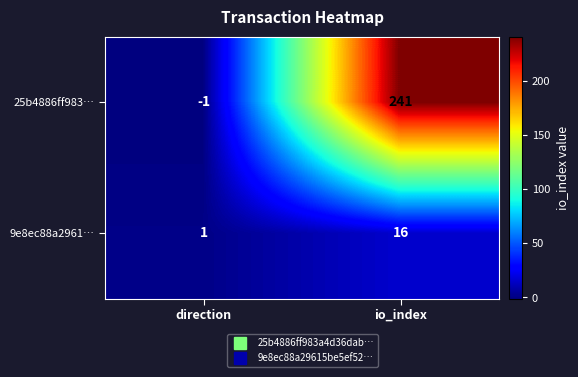

Which label corresponds to the largest value in the chart?

io_index